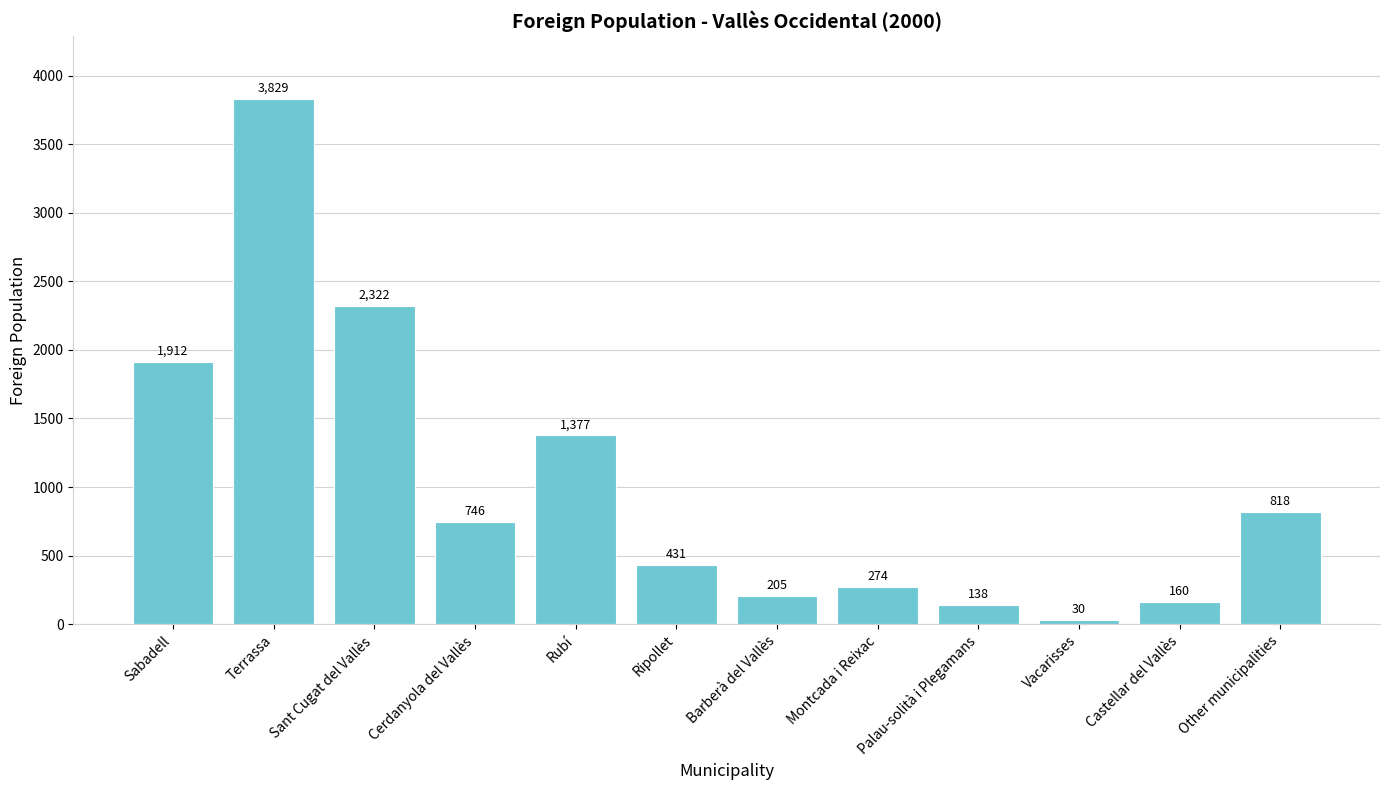

Approximately how many times larger is the value at Terrassa compared to Ripollet?

8.9